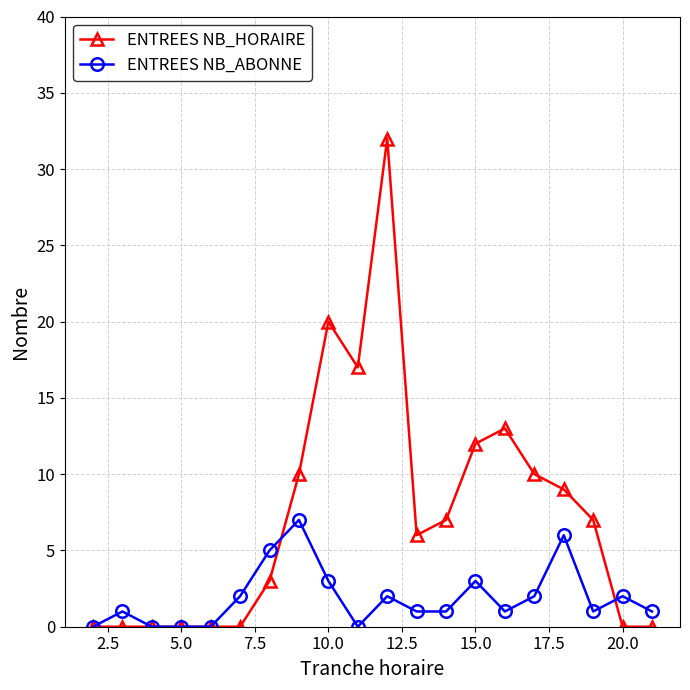

Which series has the largest total across all categories?

ENTREES NB_HORAIRE